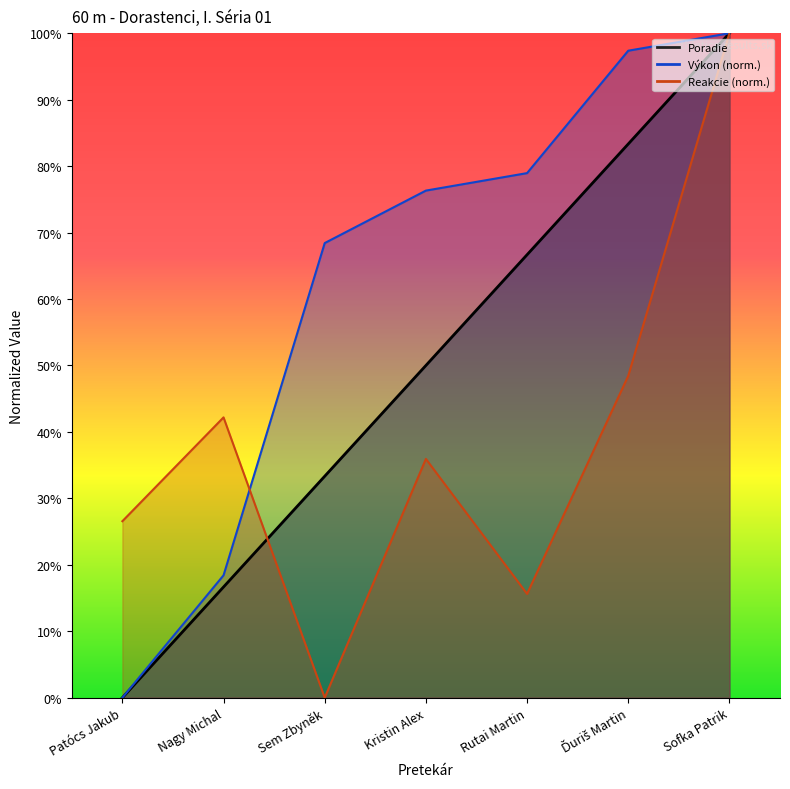

What position from the left is Sofka Patrik?

7